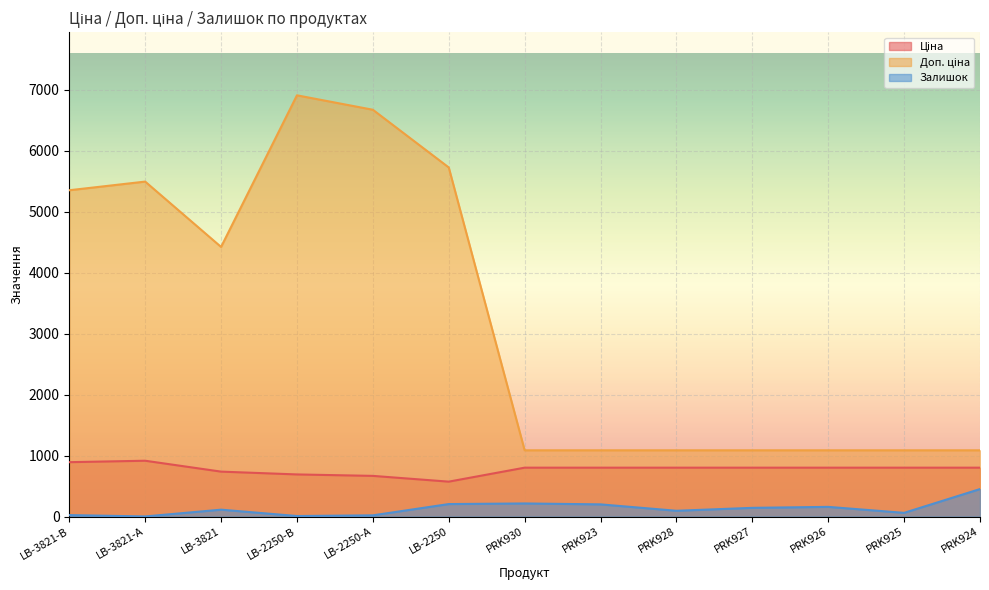

At which category is the sum across all series the highest?

LB-2250-В